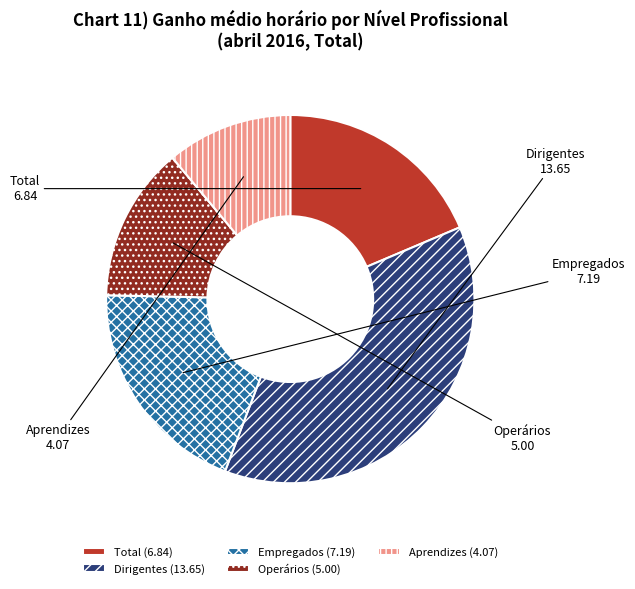

Do Operários and Aprendizes together represent more than half of the pie?

No